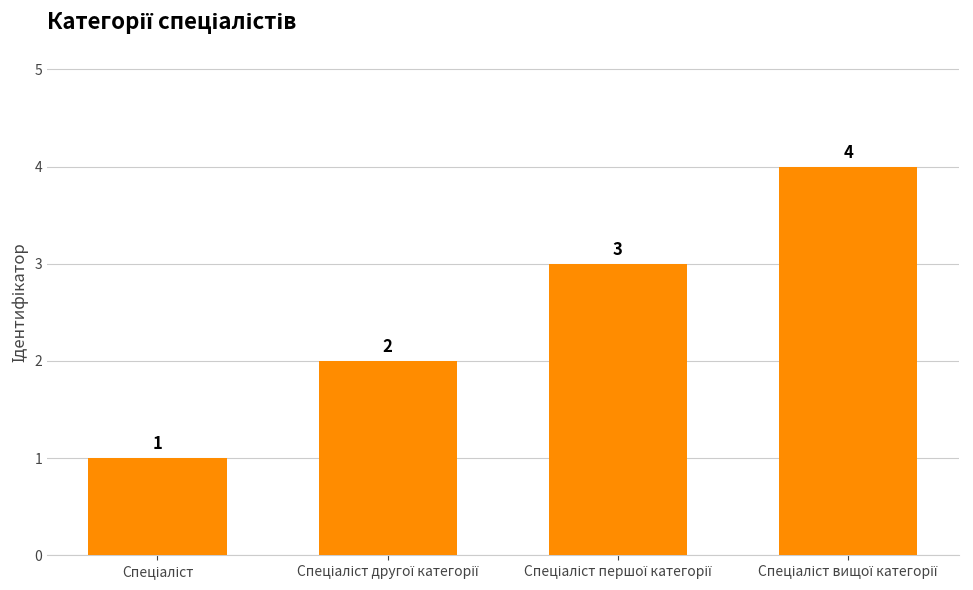

What is the sum of all values?

10